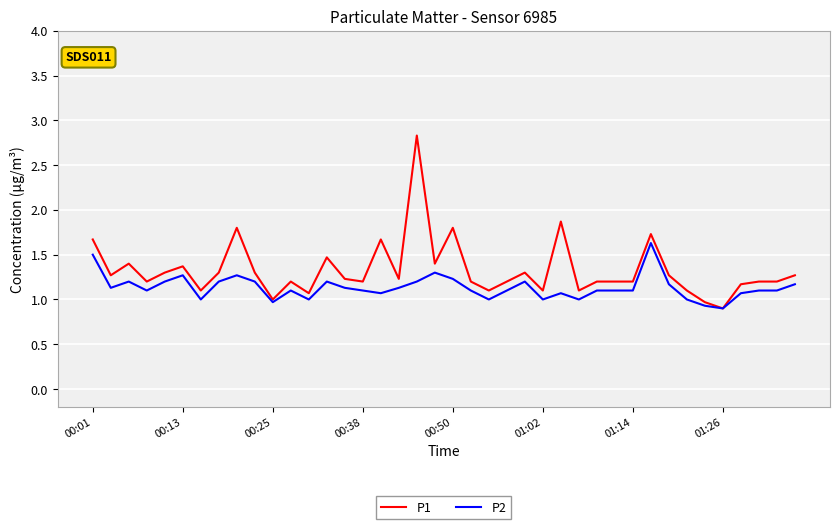

What is the minimum value for P2?

0.9